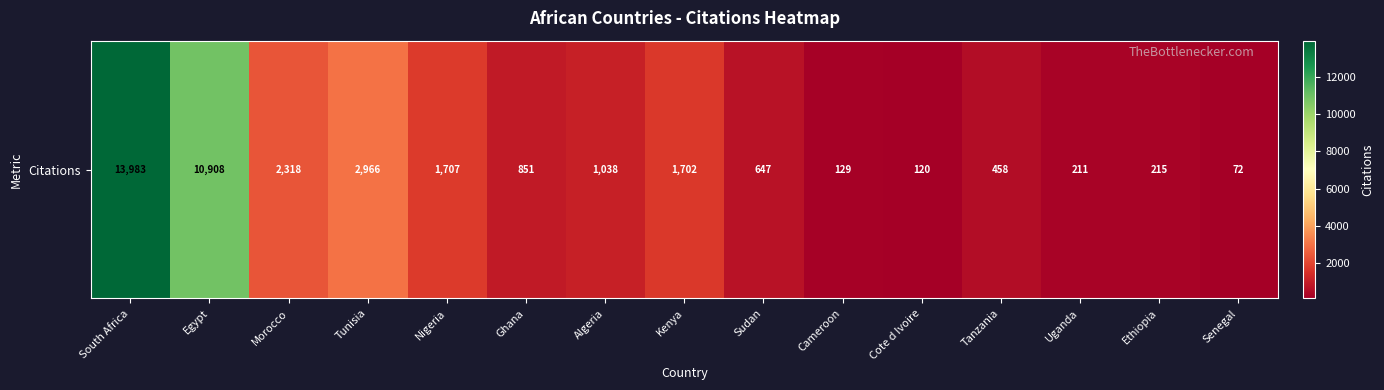

What is the sum of all values?

37325